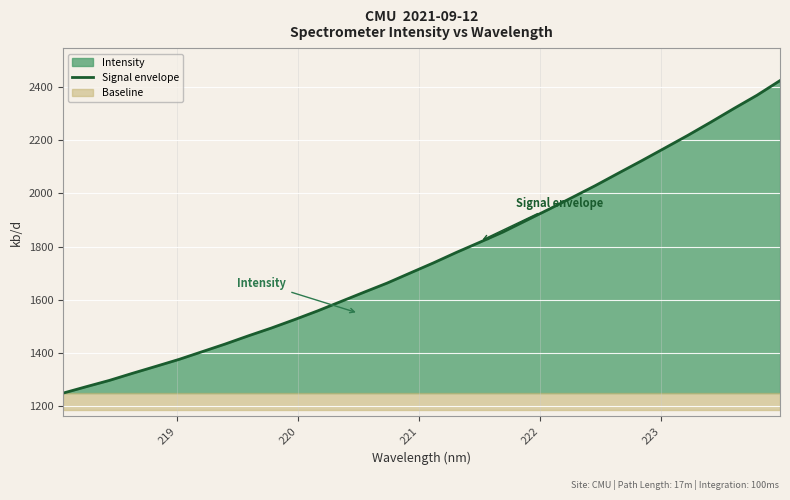

What is the minimum value for Signal envelope?

1250.1